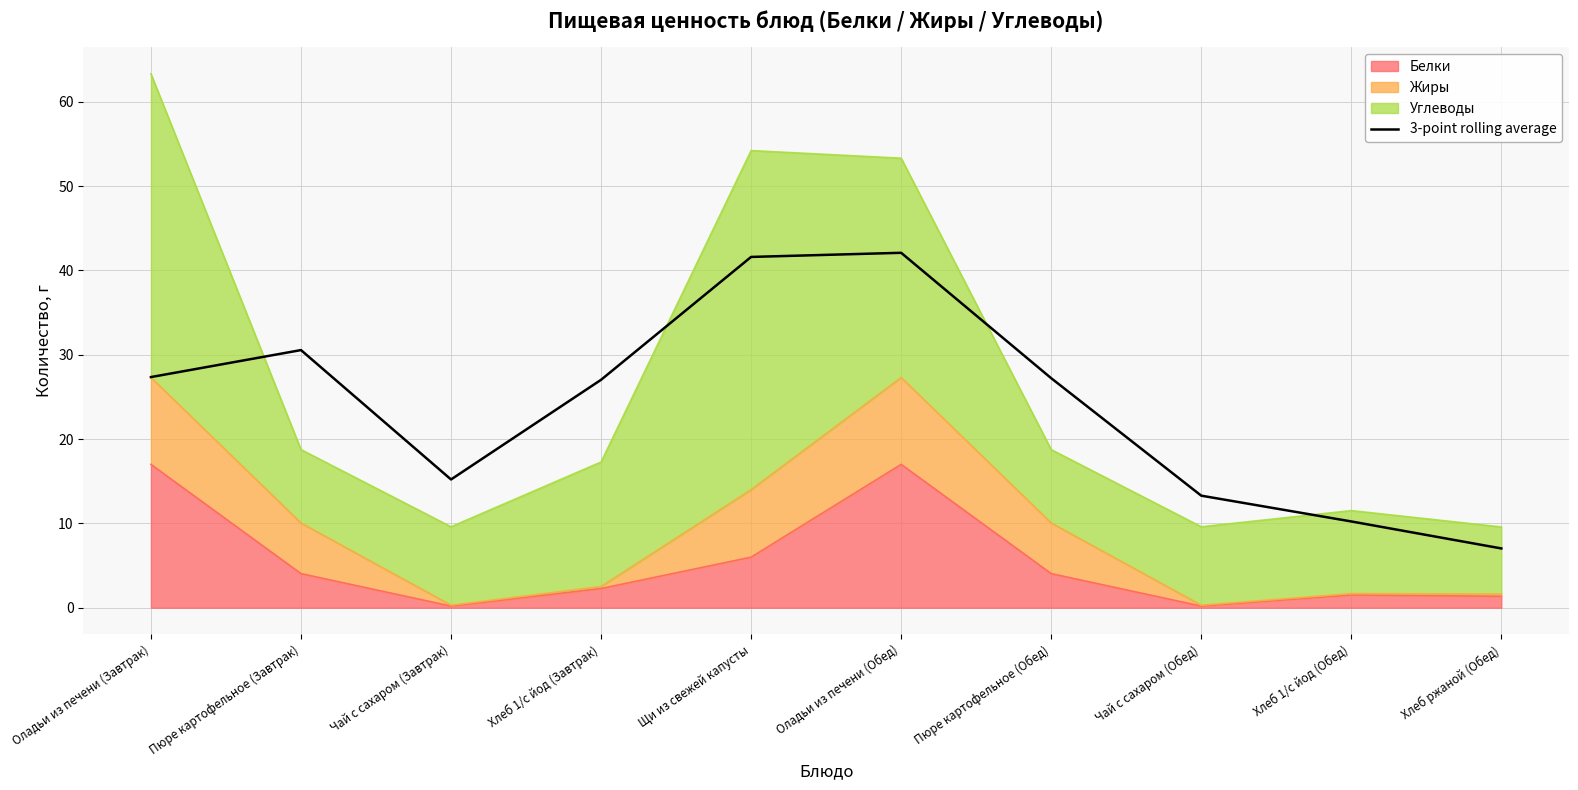

At which category does the data reach its first local valley?

Чай с сахаром (Завтрак)